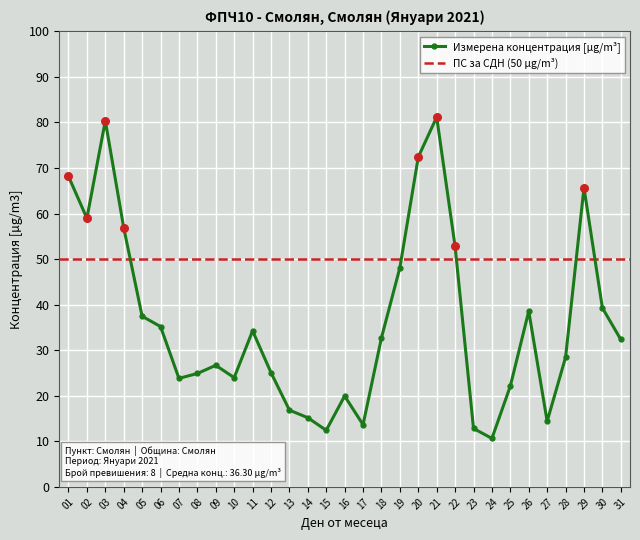

Between 10 and 28, which is larger?

28